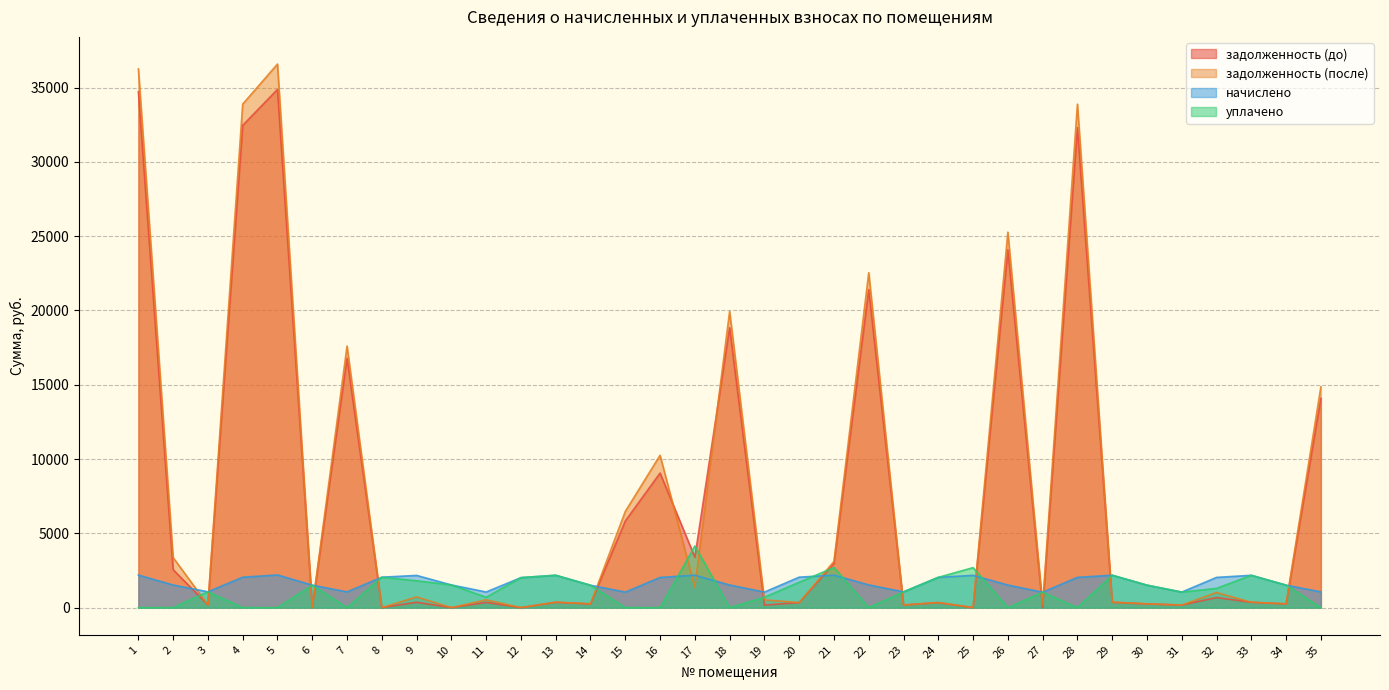

The задолженность (до) series shows 177.6 at 3. True or false?

True